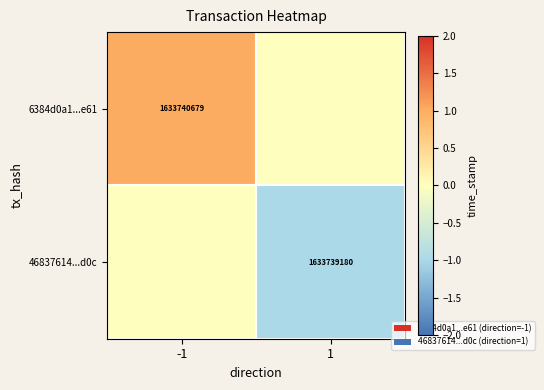

The value of 46837614...d0c at 1 is 328526705. True or false?

False